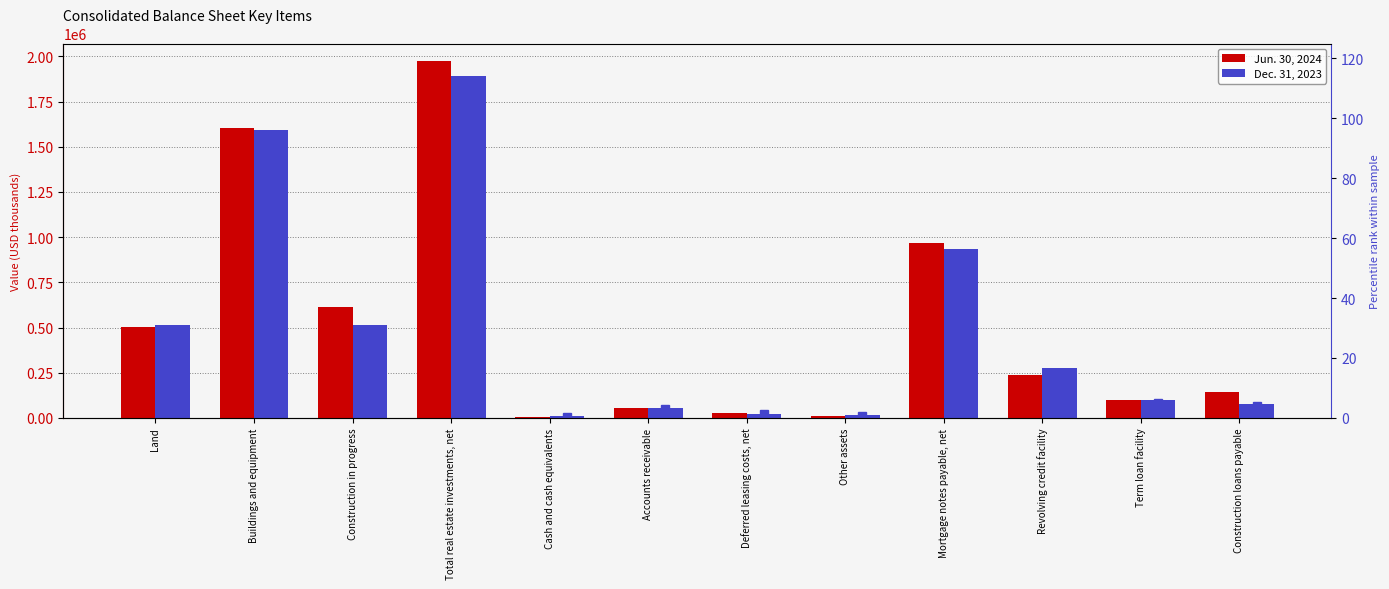

True or false: Jun. 30, 2024 has a value of 22329.9 at Other assets.

False